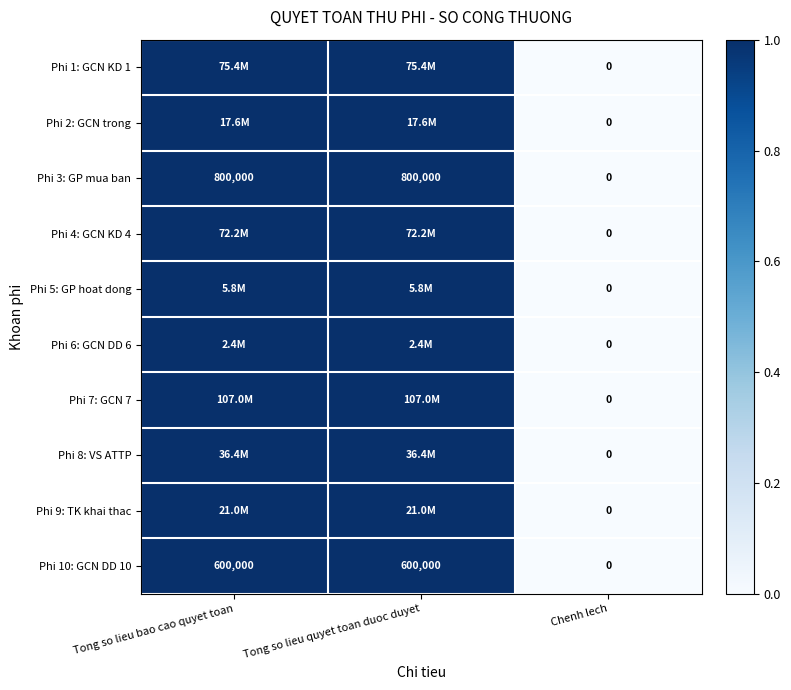

Count the Phi 3: GP mua ban values in the range 0 to 800000.

3